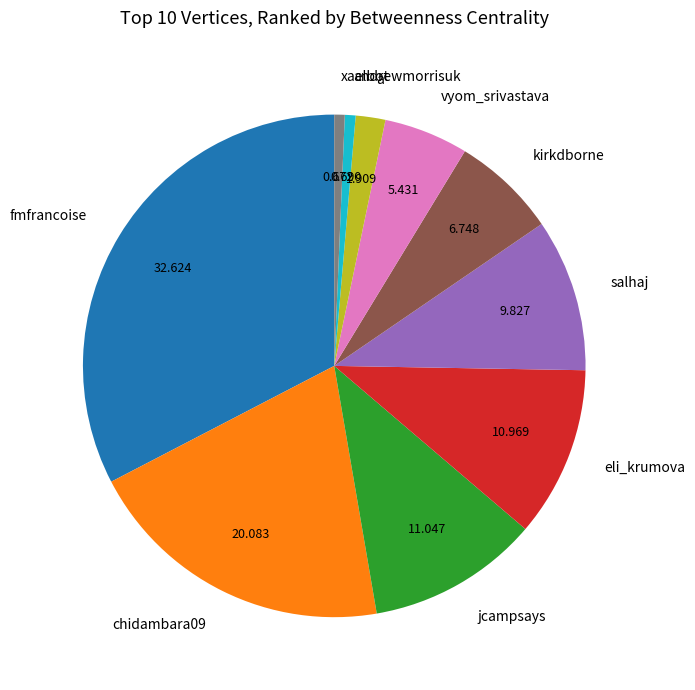

Do eli_krumova and xaelbot together represent more than half of the pie?

No